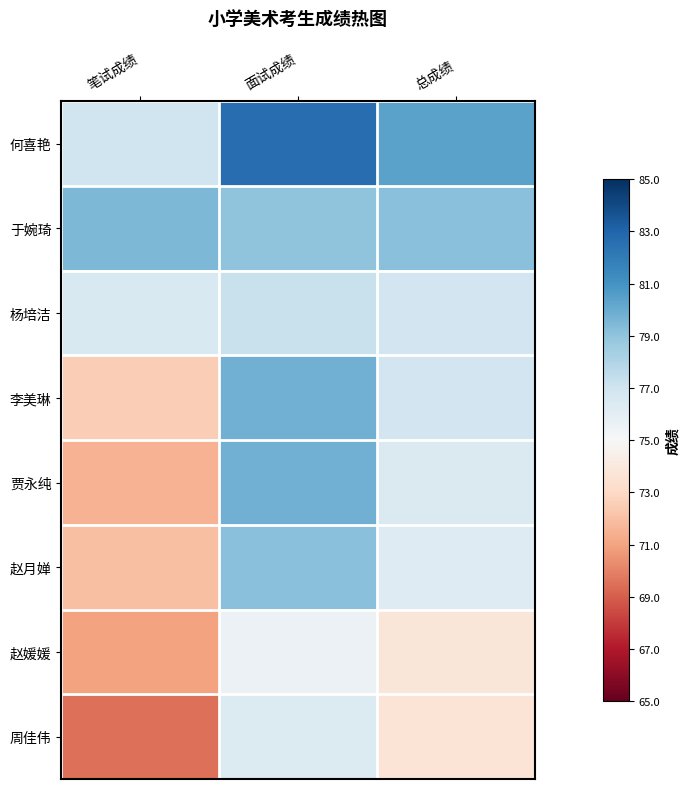

Which category has the highest value across all series?

面试成绩